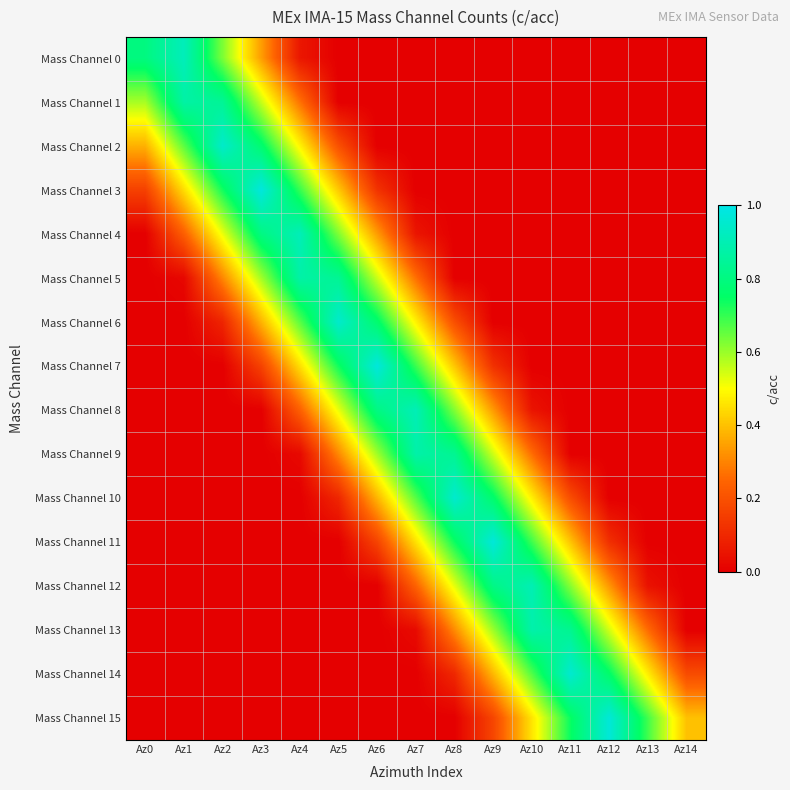

Rank the series by their maximum value, from lowest to highest.

Mass Channel 1, Mass Channel 5, Mass Channel 9, Mass Channel 13, Mass Channel 12, Mass Channel 8, Mass Channel 4, Mass Channel 0, Mass Channel 2, Mass Channel 6, Mass Channel 10, Mass Channel 14, Mass Channel 15, Mass Channel 11, Mass Channel 7, Mass Channel 3